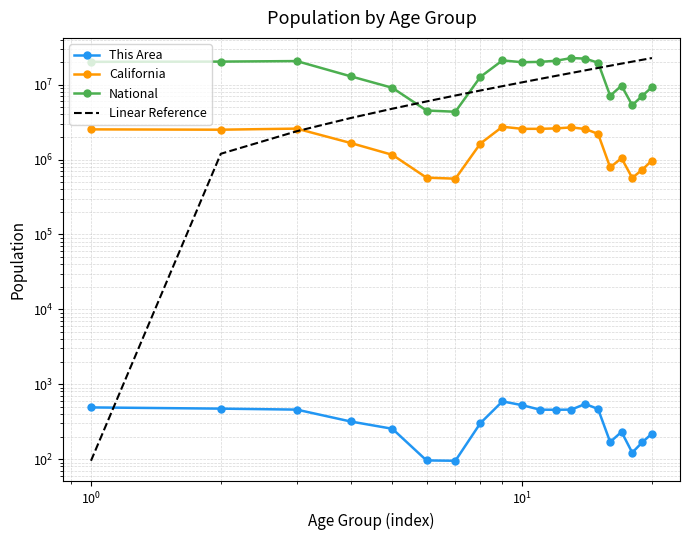

What is the value of the California point at the 2nd from the left?

2505839